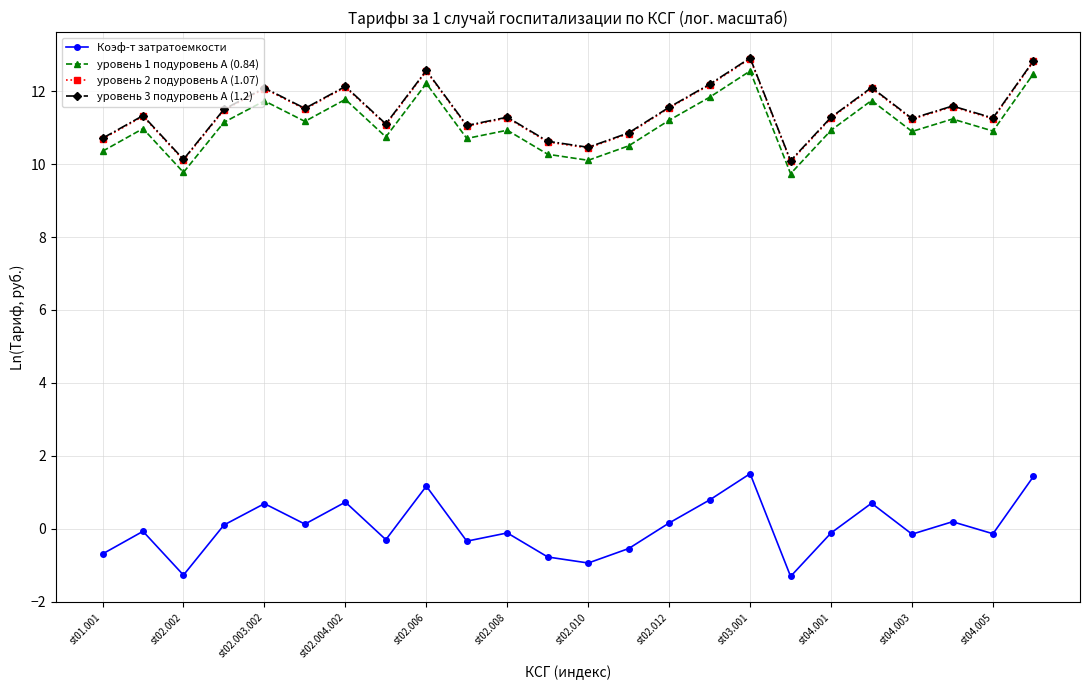

What is the value of the уровень 3 подуровень А (1.2) point at the 17th from the left?

12.9